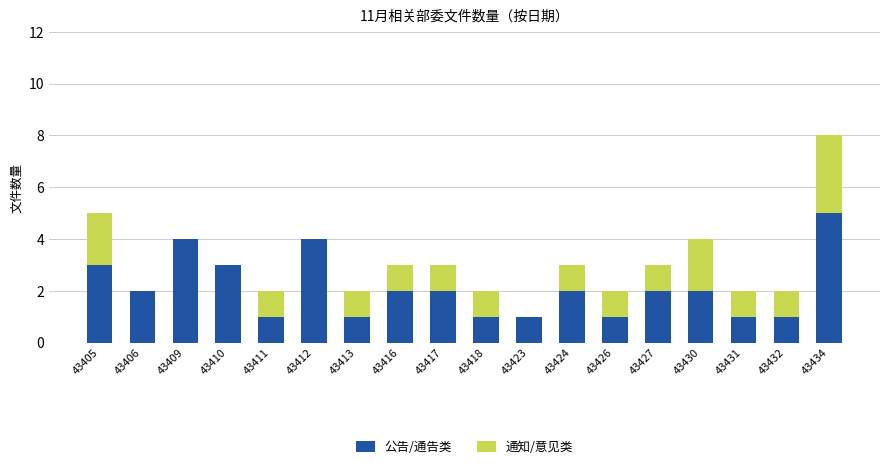

What is the maximum value for 公告/通告类?

5